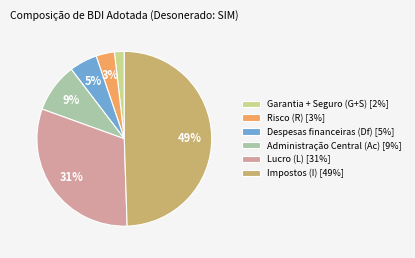

How many slices are in this pie chart?

6